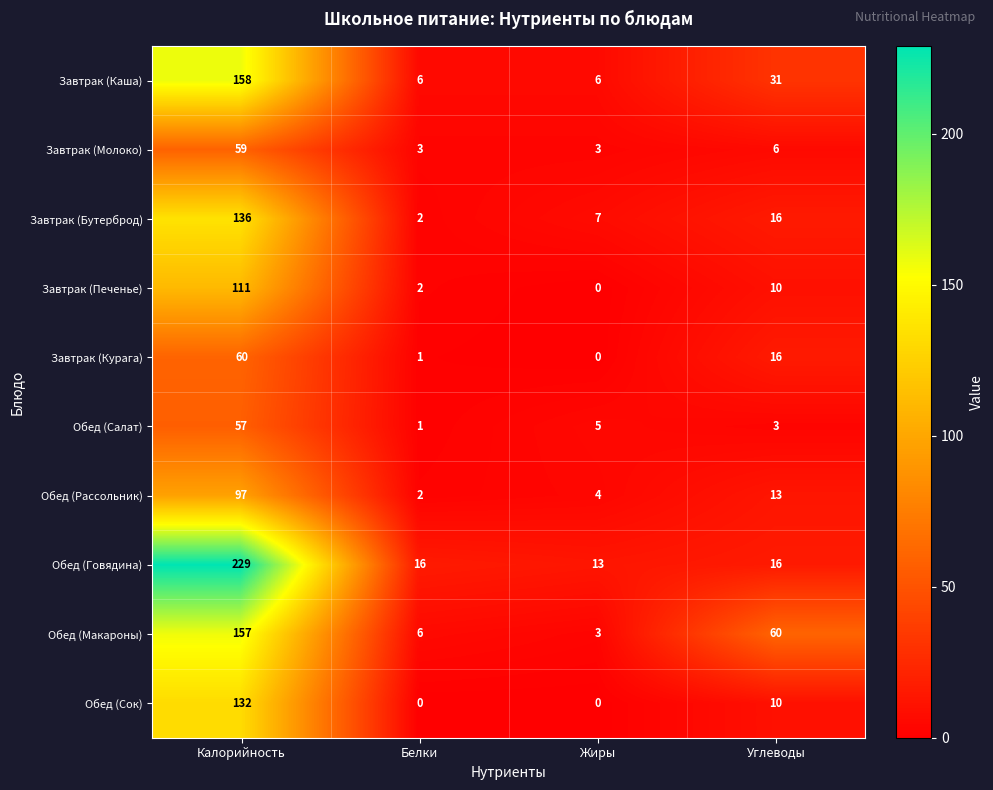

Rank the categories by Обед (Рассольник) value from highest to lowest.

Калорийность, Углеводы, Жиры, Белки